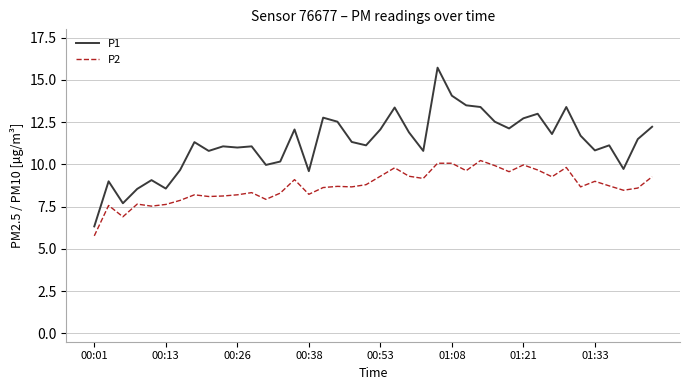

List the series in order of their overall mean, highest first.

P1, P2